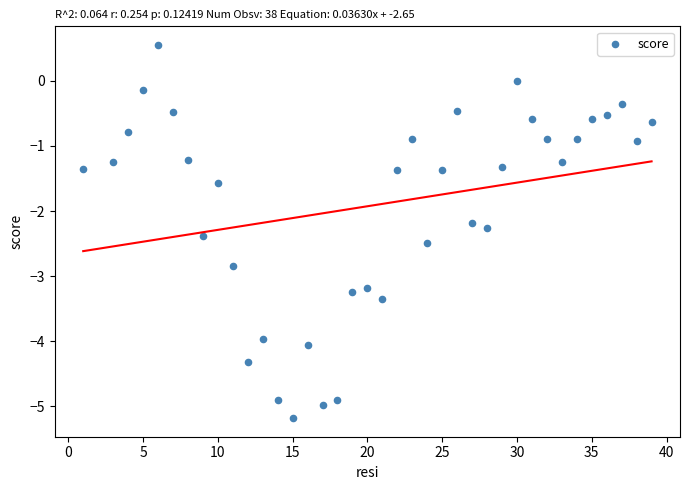

What is the range of Y values (max minus min)?

5.7